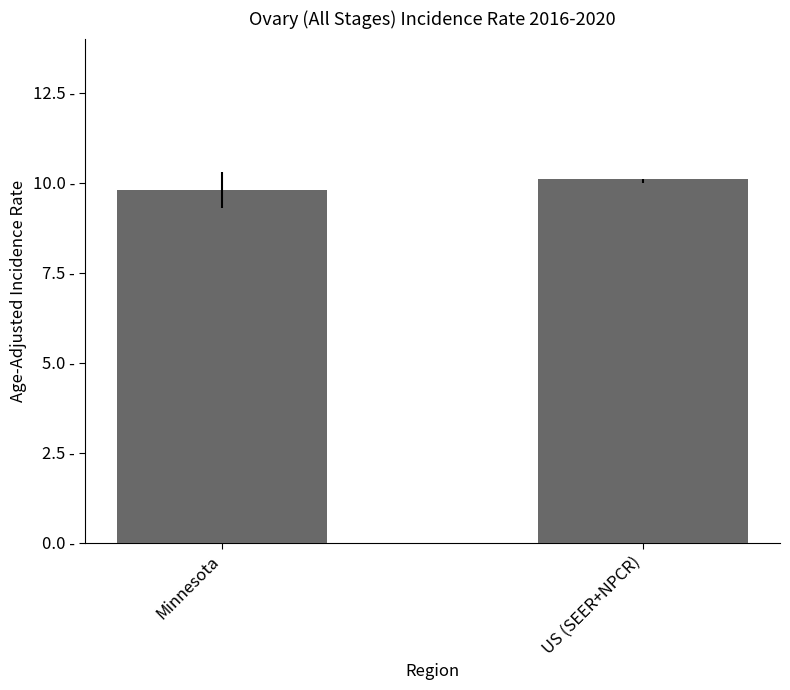

The chart shows a value of 6.2 at Minnesota. True or false?

False